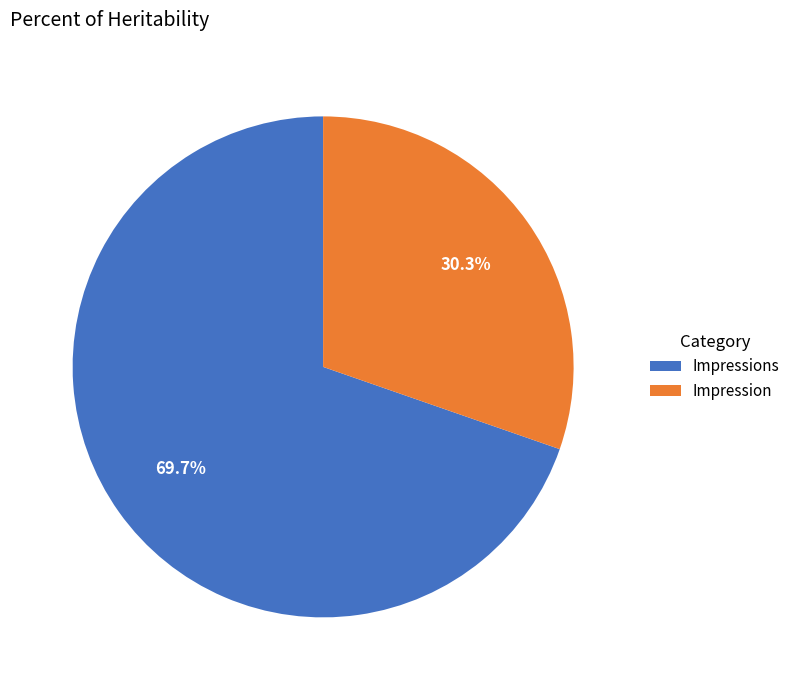

Do Impressions and Impression together represent more than half of the pie?

Yes